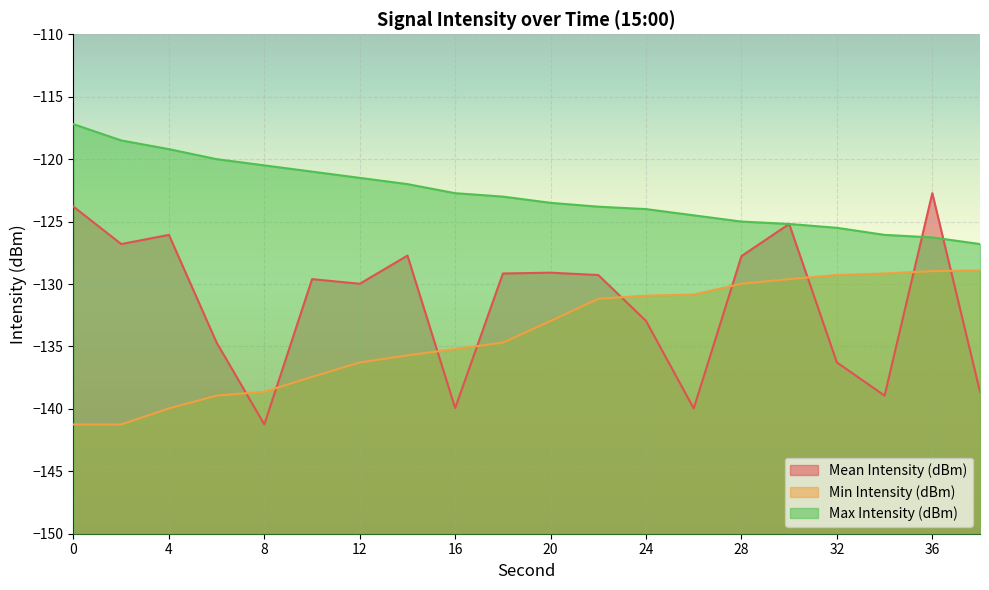

True or false: Min Intensity (dBm) and Max Intensity (dBm) intersect in this chart.

False